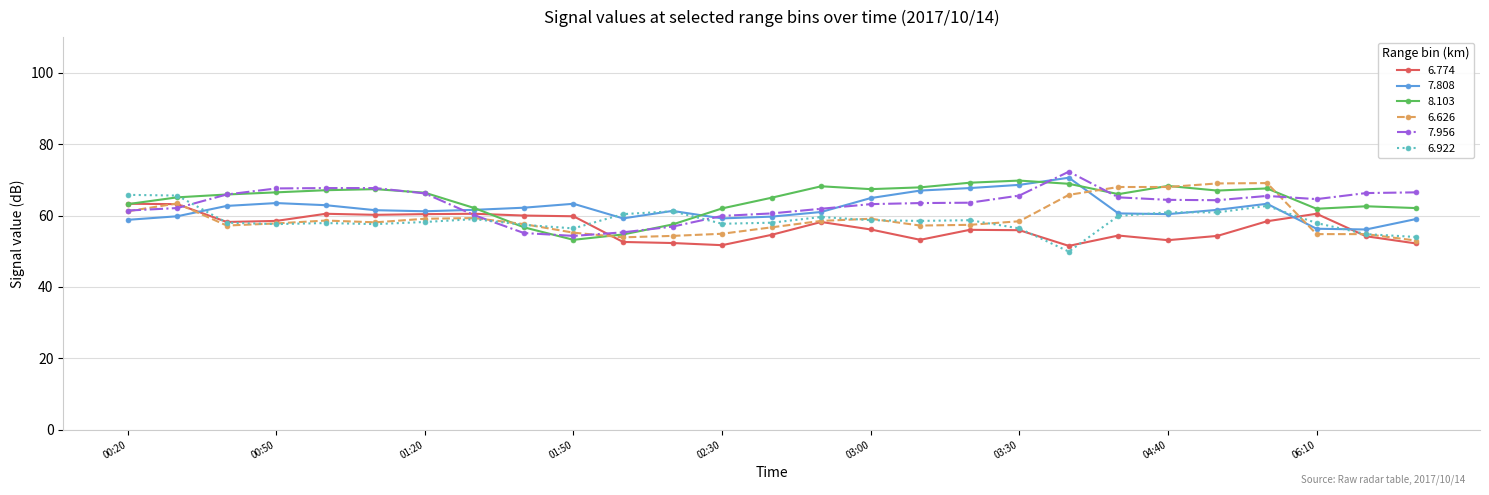

True or false: 6.922 has more than 1 points higher than both neighbors.

True